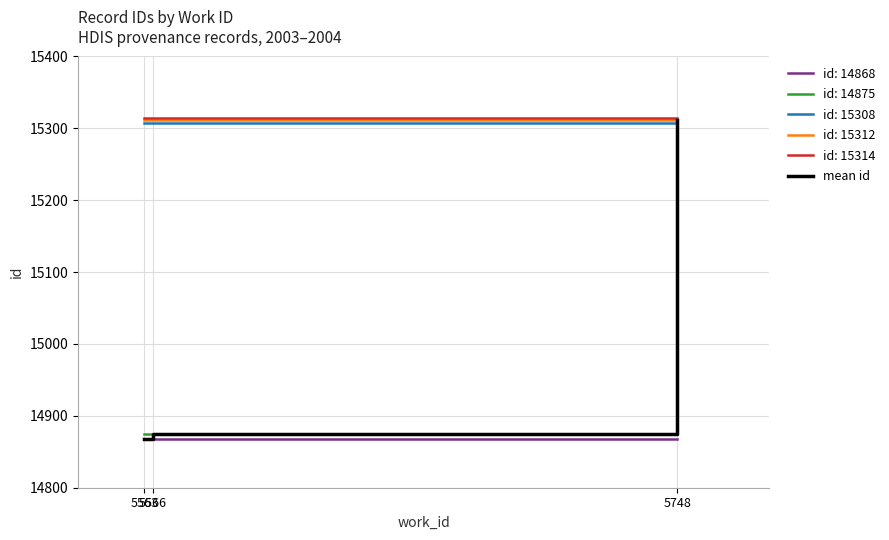

What is the maximum value shown in the chart?

15314.0